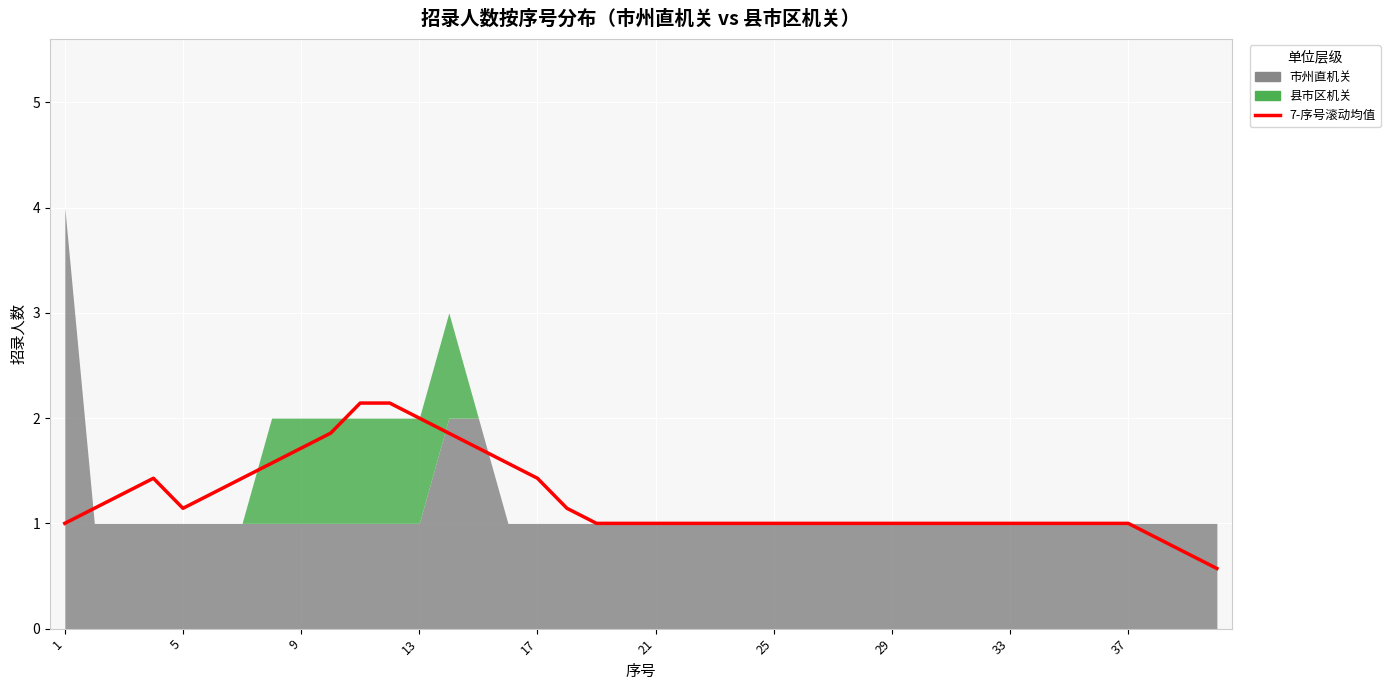

What is the change in value from 12 to 30?

-1.0